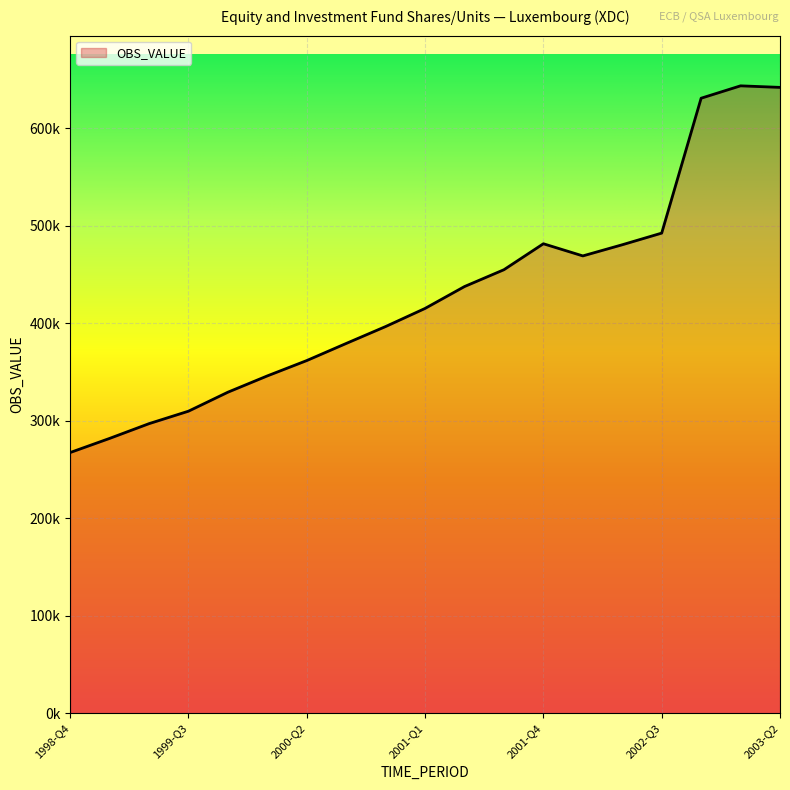

Is this an area chart (filled region under the line)?

Yes